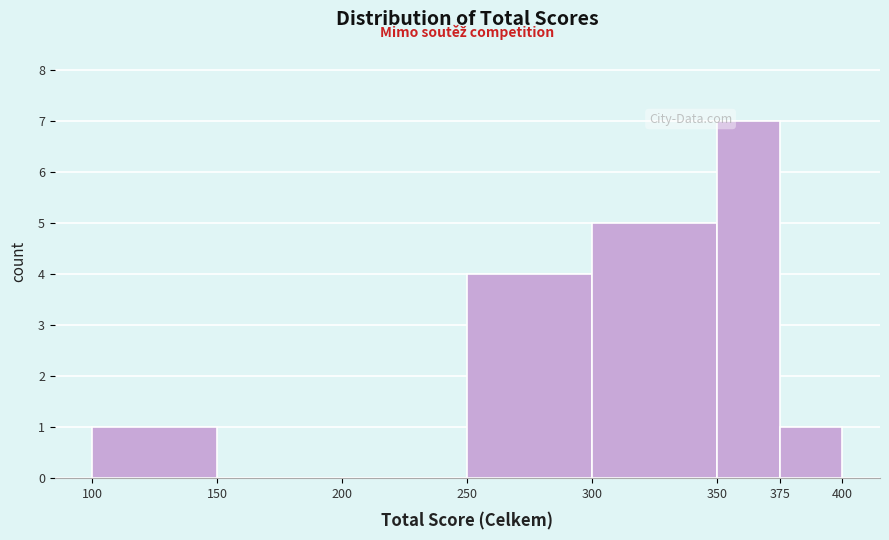

How tall is the bar that spans 375 to 400 on the x-axis? The values are not printed on the chart, so give them approximately, as read against the axis.

1